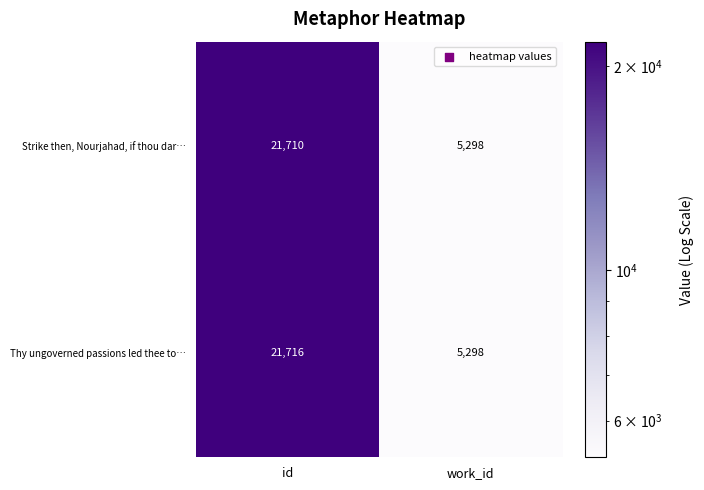

Reading left to right, extract all data points from this chart.

Strike then, Nourjahad, if thou dar…: id=21710	work_id=5298
Thy ungoverned passions led thee to…: id=21716	work_id=5298